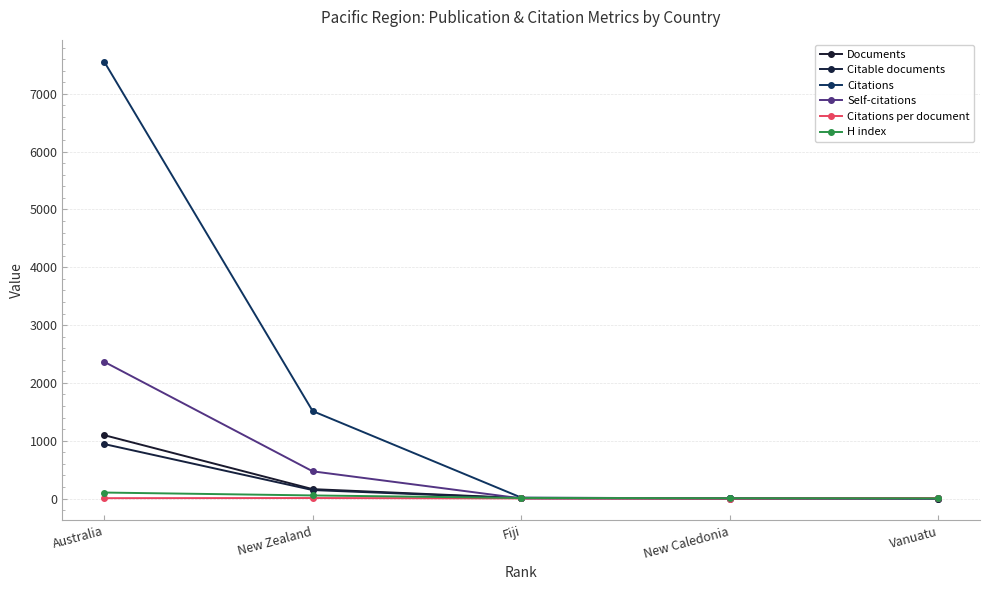

The Self-citations series shows 715.0 at Australia. True or false?

False